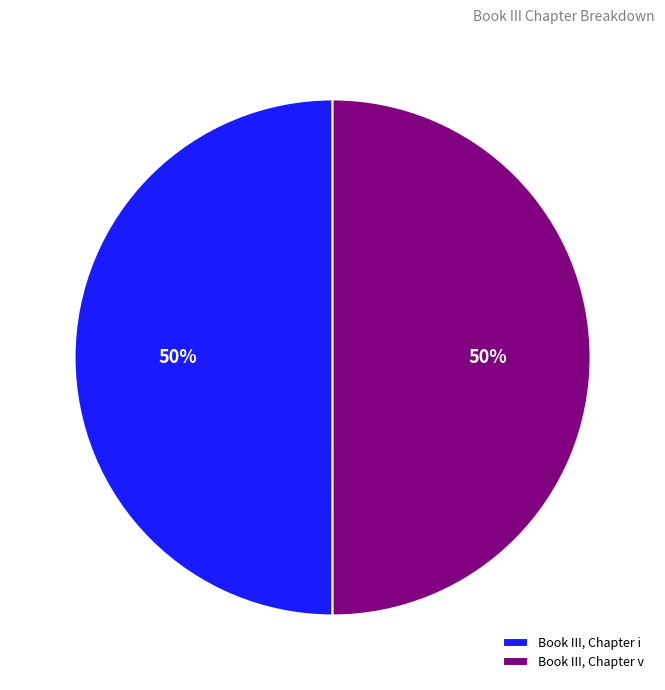

Approximately how many times larger is the value at Book III, Chapter i compared to Book III, Chapter v?

1.0